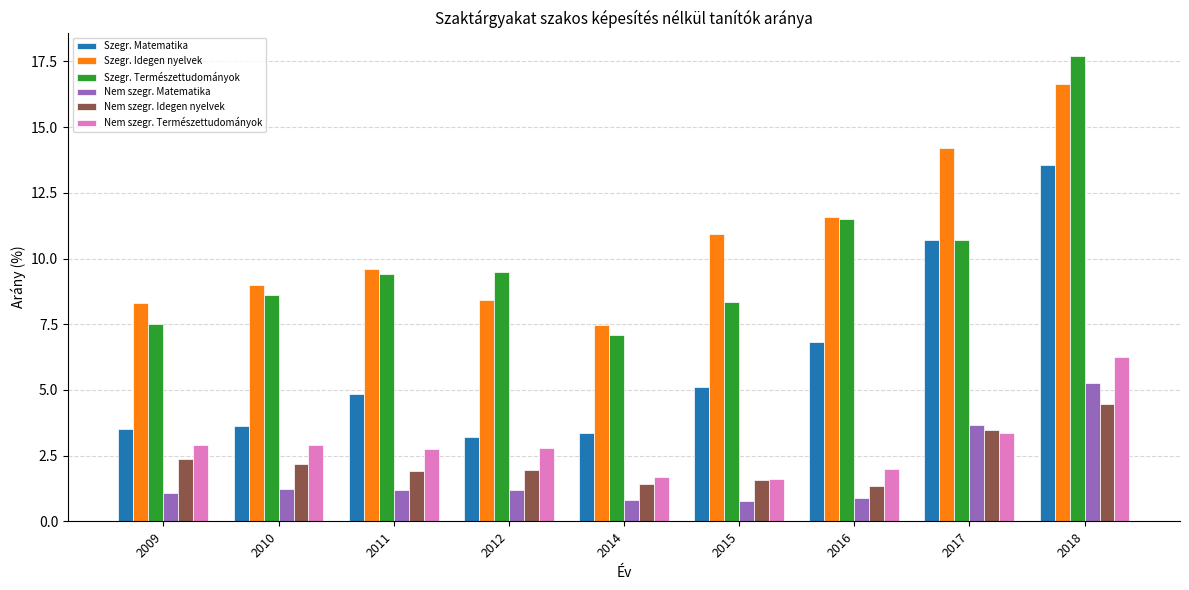

At how many categories does at least one series exceed 4?

9